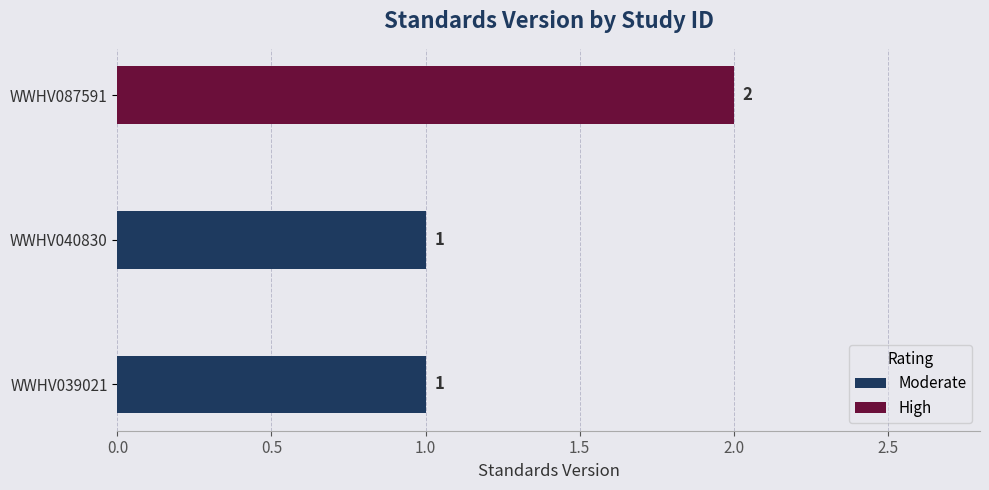

The chart shows a value of 3 at WWHV087591. True or false?

False